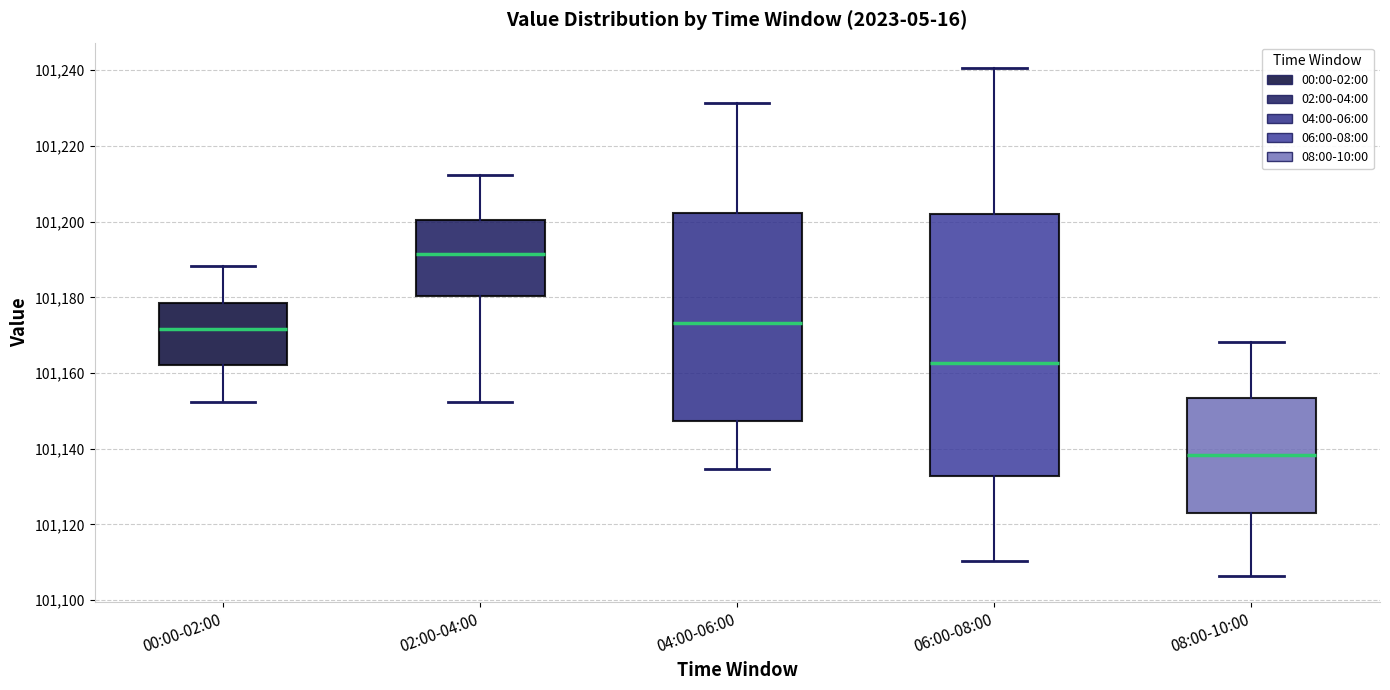

Reading left to right, read every box against the y-axis: the position of its median line, the range the box covers, and the ends of its whiskers. The values are not printed on the chart, so give them approximately, as read against the axis.

00:00-02:00: median 101172, box 101162 to 101178, whiskers 101152 to 101188
02:00-04:00: median 101192, box 101180 to 101200, whiskers 101152 to 101212
04:00-06:00: median 101174, box 101148 to 101202, whiskers 101134 to 101232
06:00-08:00: median 101162, box 101132 to 101202, whiskers 101110 to 101240
08:00-10:00: median 101138, box 101124 to 101154, whiskers 101106 to 101168